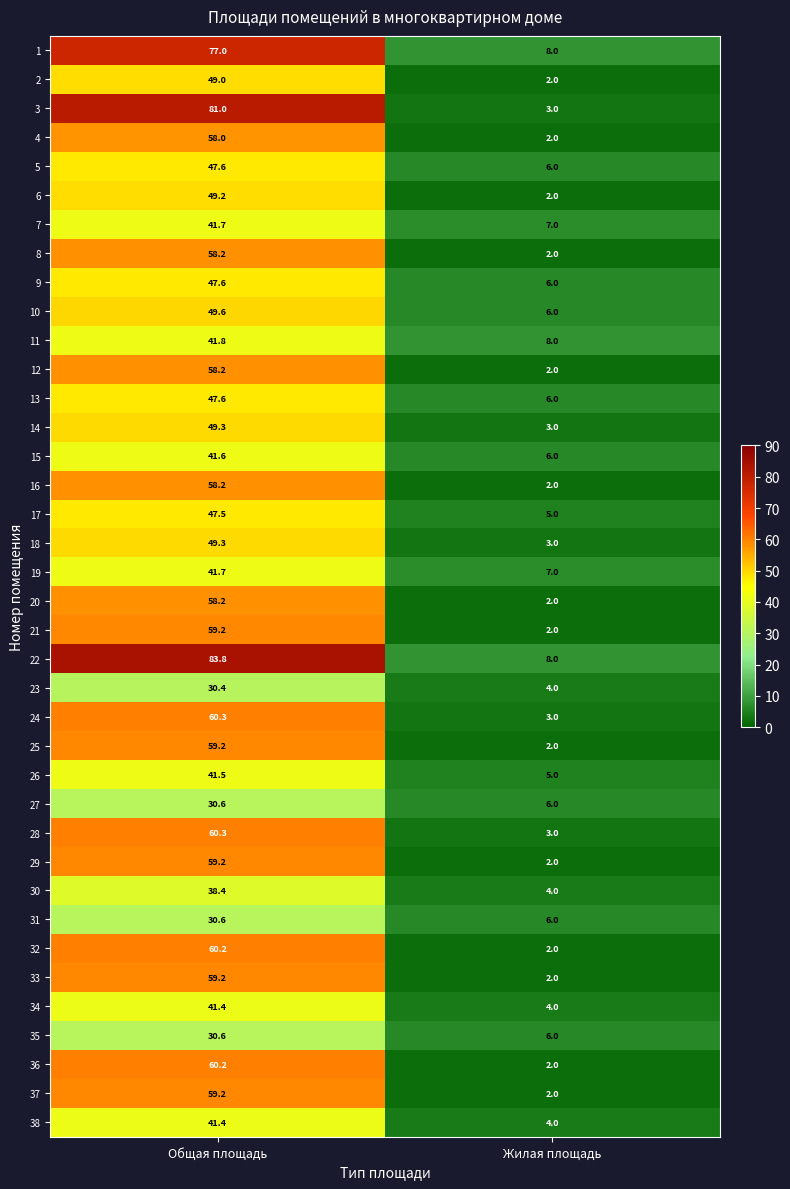

What is the smallest value displayed?

2.0